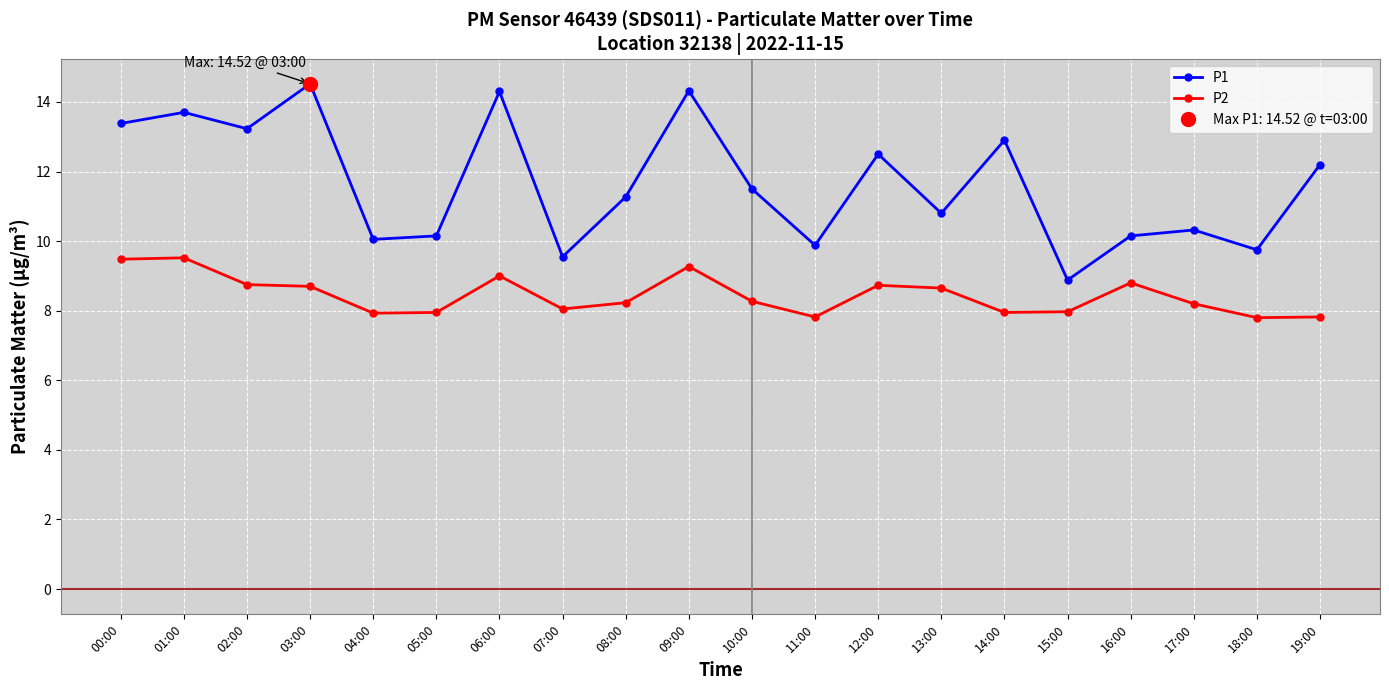

At which category is the sum across all series the highest?

09:00